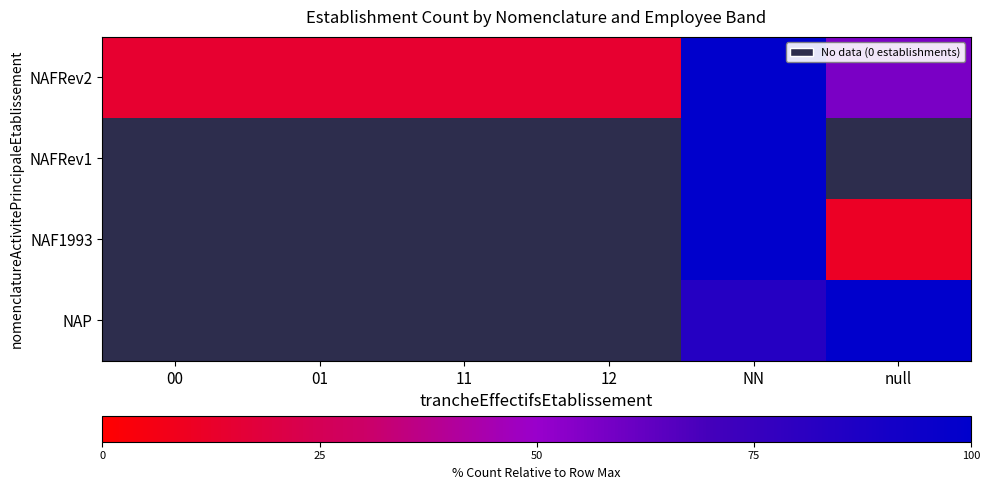

At which category is the sum across all series the highest?

NN